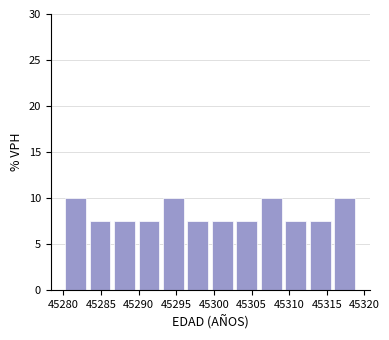

Reading left to right, transcribe this chart: for each bar, give the range it covers on the x-axis and its height. Neither the bar edges nor the heights are printed on the chart, so give them approximately, as read against the axes.

45280.00 to 45283.25: 10.0
45283.25 to 45286.50: 7.5
45286.50 to 45289.75: 7.5
45289.75 to 45293.00: 7.5
45293.00 to 45296.25: 10.0
45296.25 to 45299.50: 7.5
45299.50 to 45302.75: 7.5
45302.75 to 45306.00: 7.5
45306.00 to 45309.25: 10.0
45309.25 to 45312.50: 7.5
45312.50 to 45315.75: 7.5
45315.75 to 45319.00: 10.0